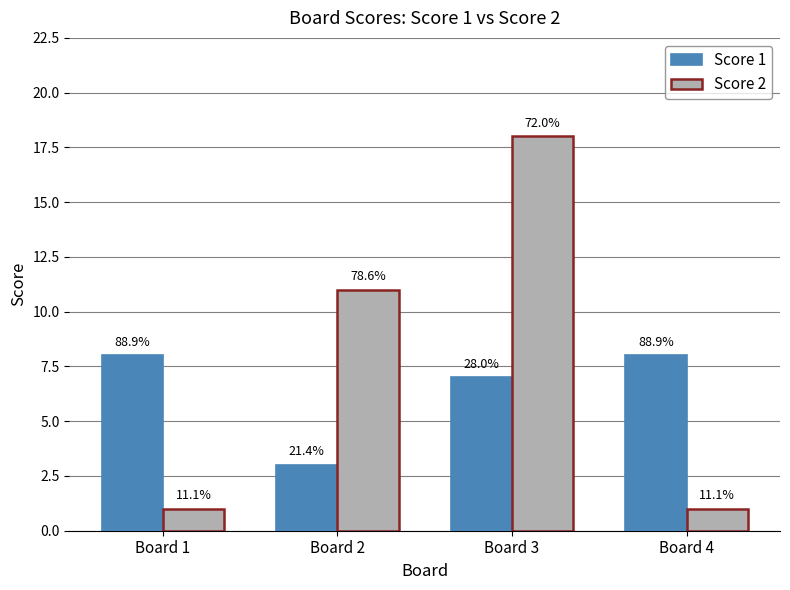

What are all the series names shown in the legend?

Score 1, Score 2